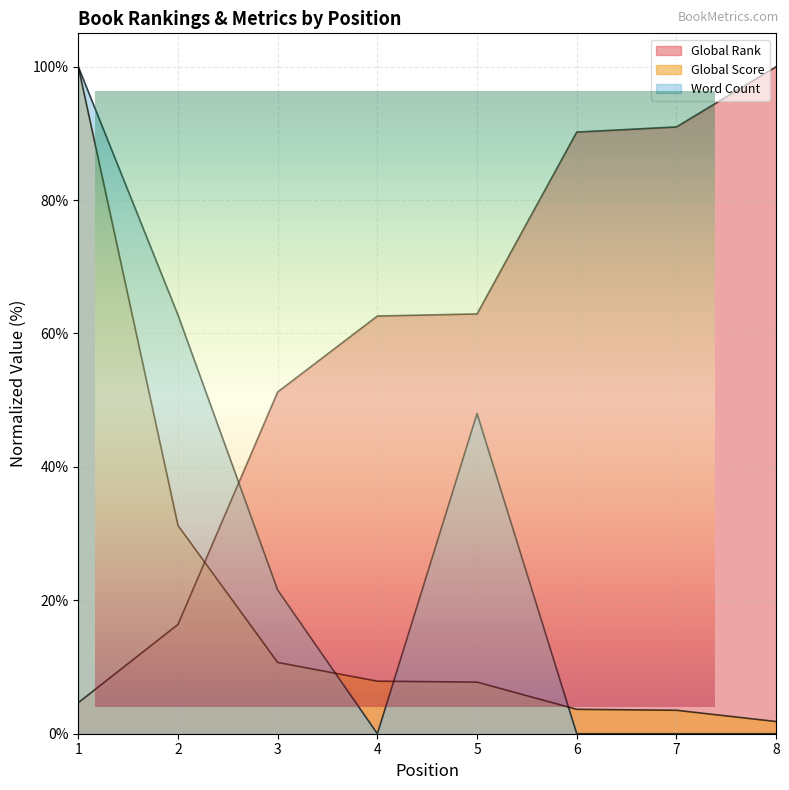

What are all the series names shown in the legend?

Global Rank, Global Score, Word Count